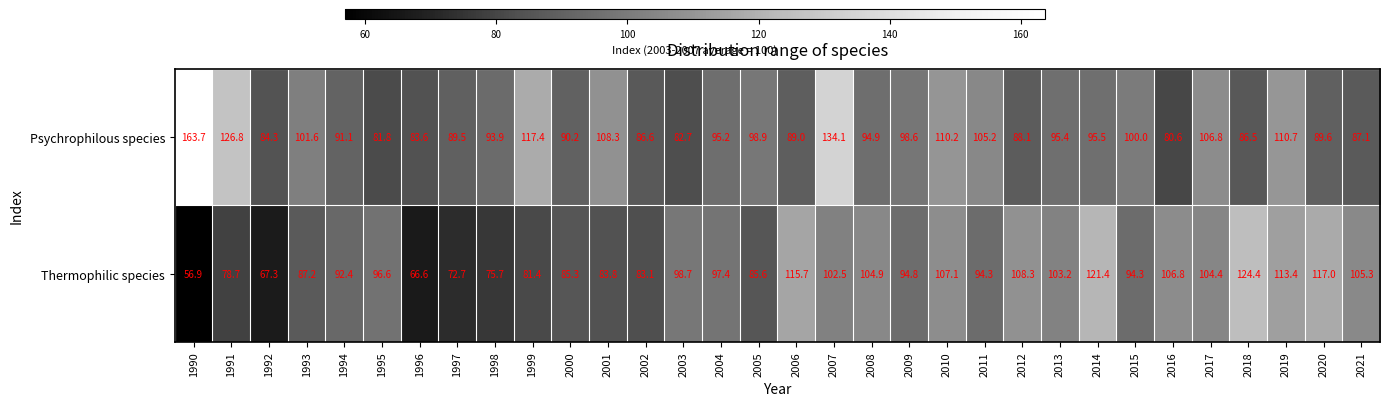

Is the value of Thermophilic species at 1993 greater than the value of Psychrophilous species at 2019?

No